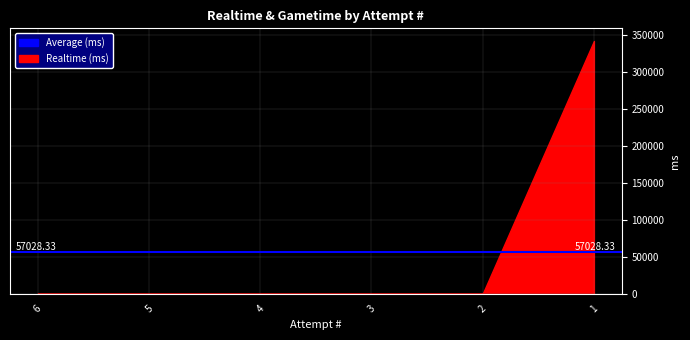

Between 5 and 3, which series saw the biggest shift?

Realtime (ms)